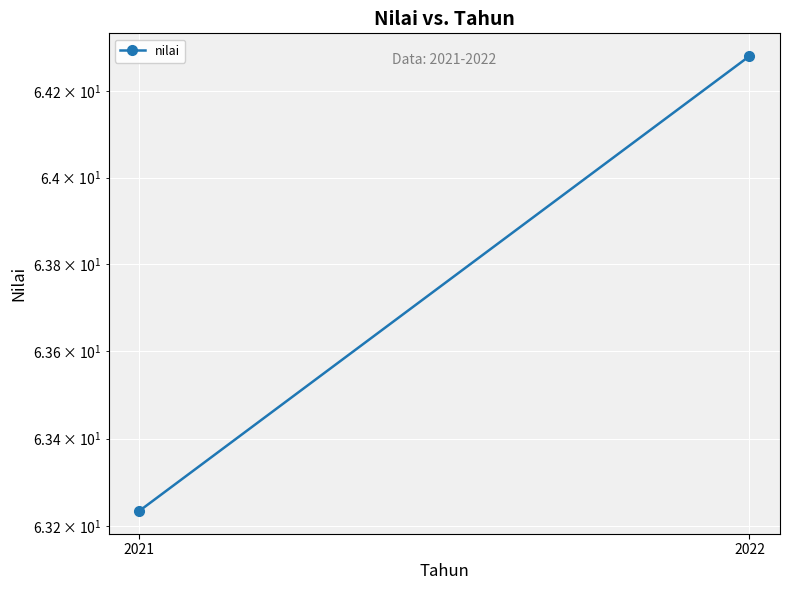

Read the value at 2021.

63.2